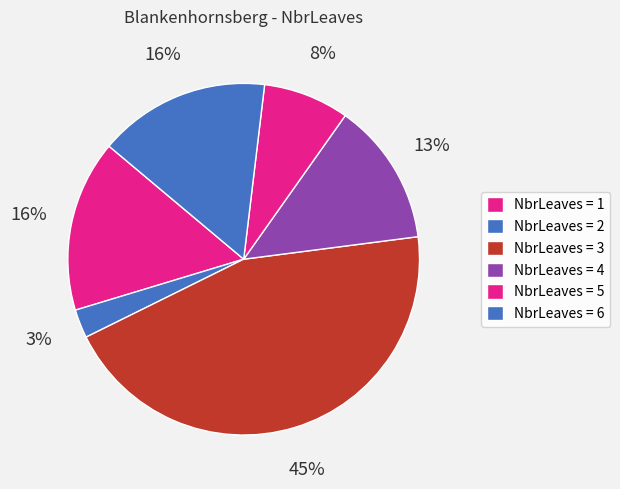

How many slices are in this pie chart?

6